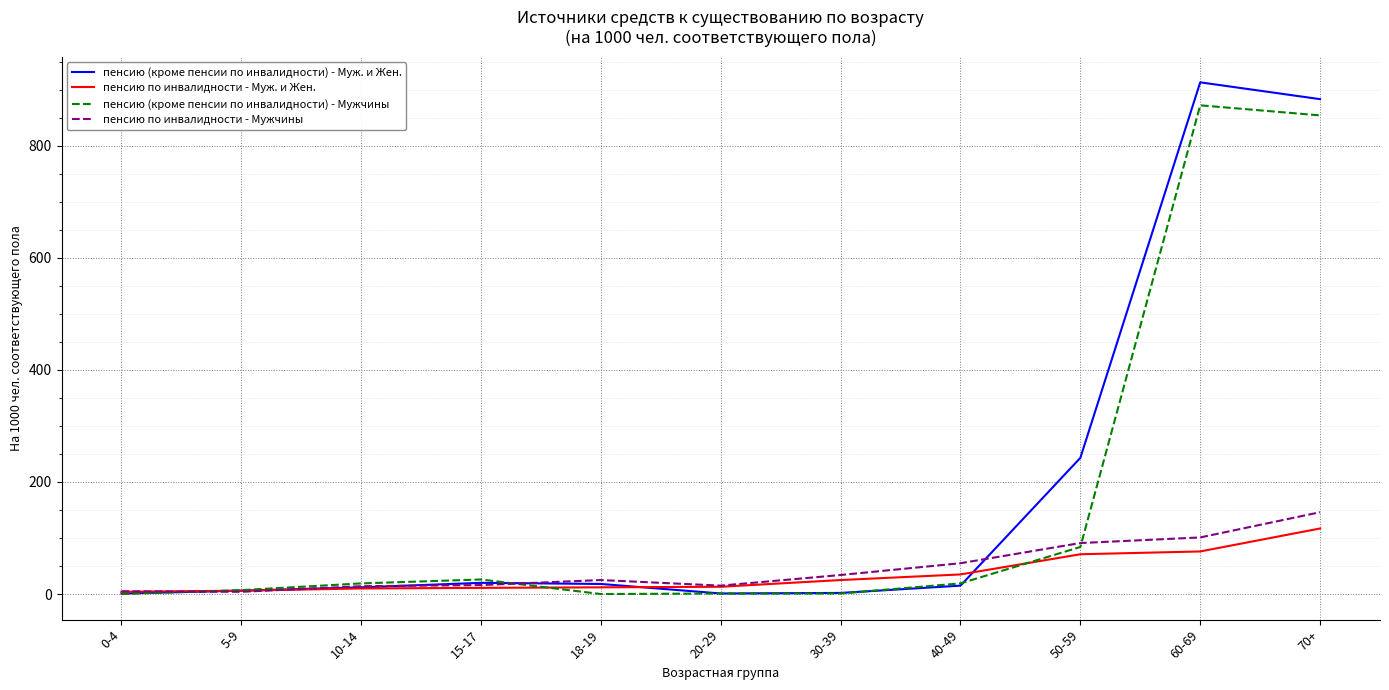

Between 15-17 and 60-69, which series saw the biggest shift?

пенсию (кроме пенсии по инвалидности) - Муж. и Жен.